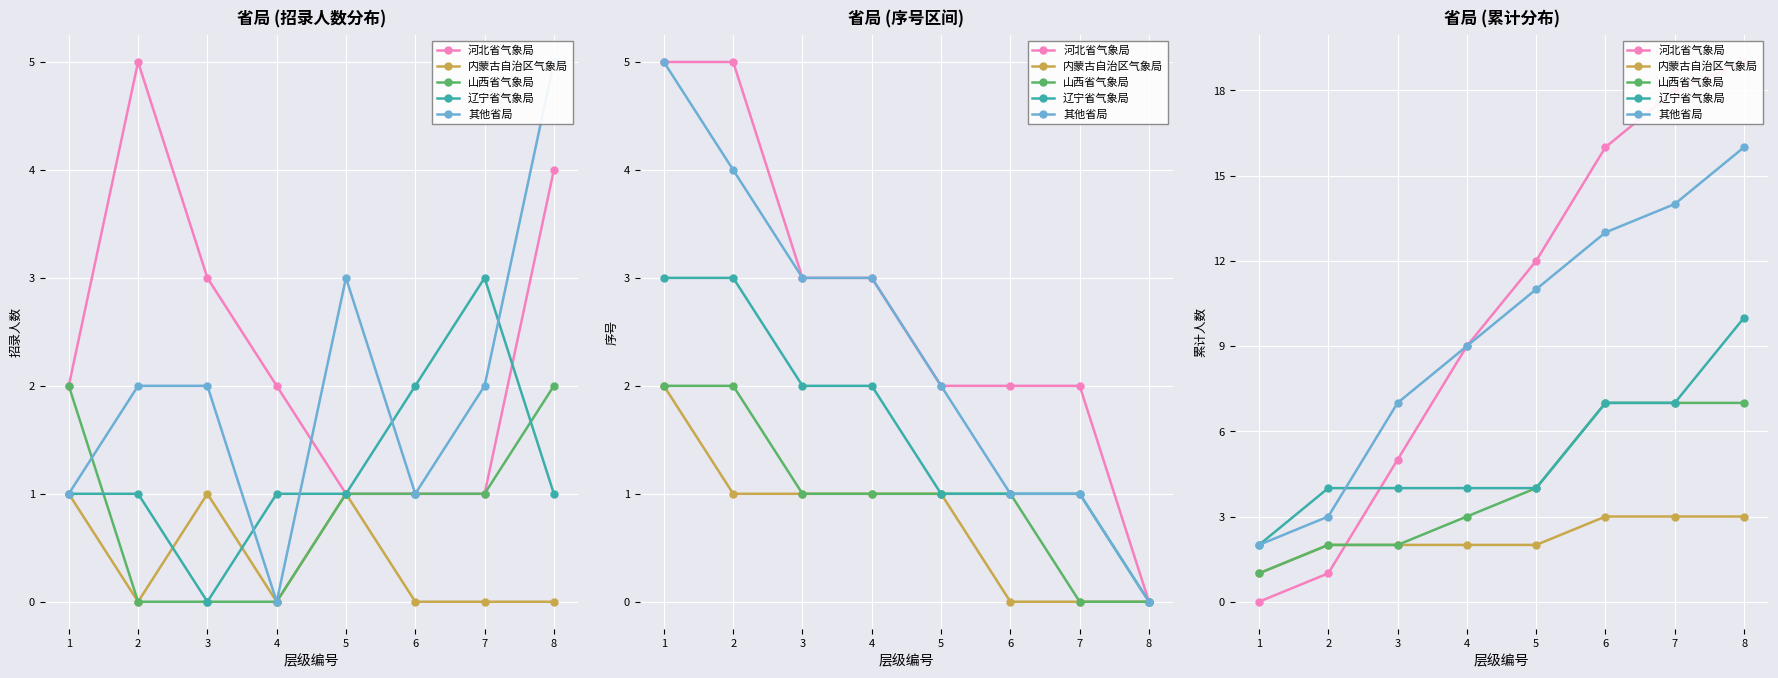

Reading left to right, what are all the values shown in this chart?

河北省气象局: 0	1	5	9	12	16	18	19
内蒙古自治区气象局: 1	2	2	2	2	3	3	3
山西省气象局: 1	2	2	3	4	7	7	7
辽宁省气象局: 2	4	4	4	4	7	7	10
其他省局: 2	3	7	9	11	13	14	16